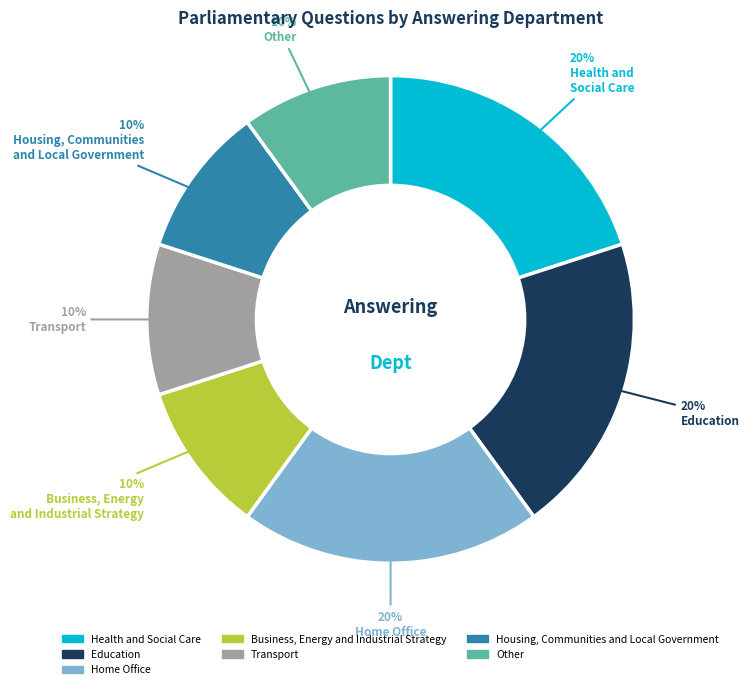

Is Education the majority of the pie?

No